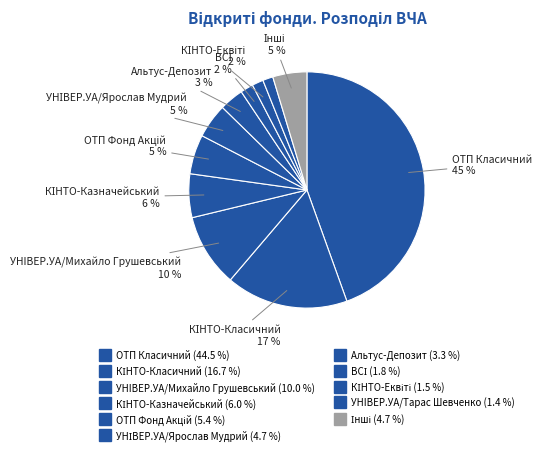

What percentage is the УНІВЕР.УА/Ярослав Мудрий slice, to the nearest percent?

5%